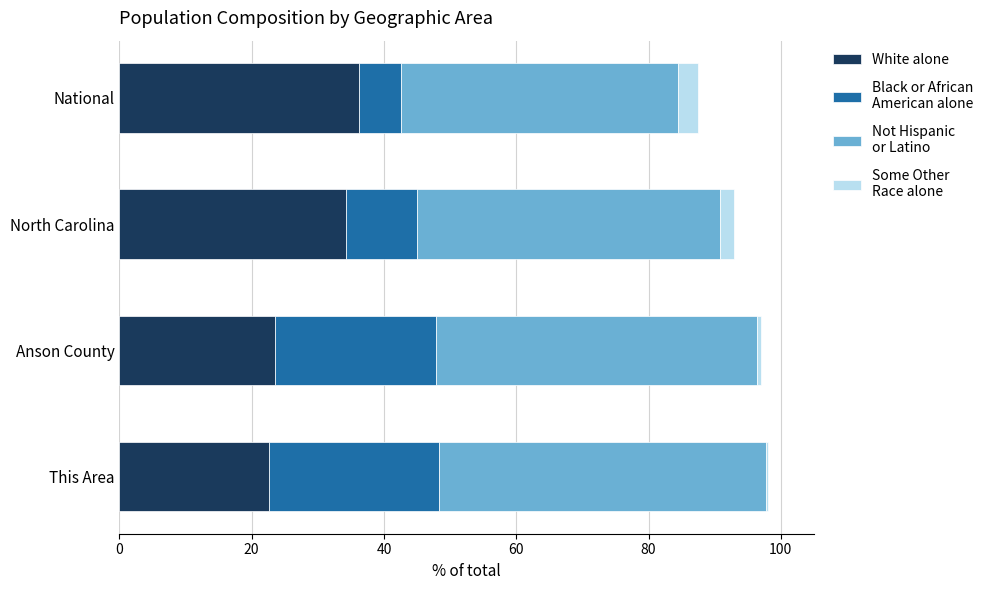

What is the total value across all series at National?

87.5